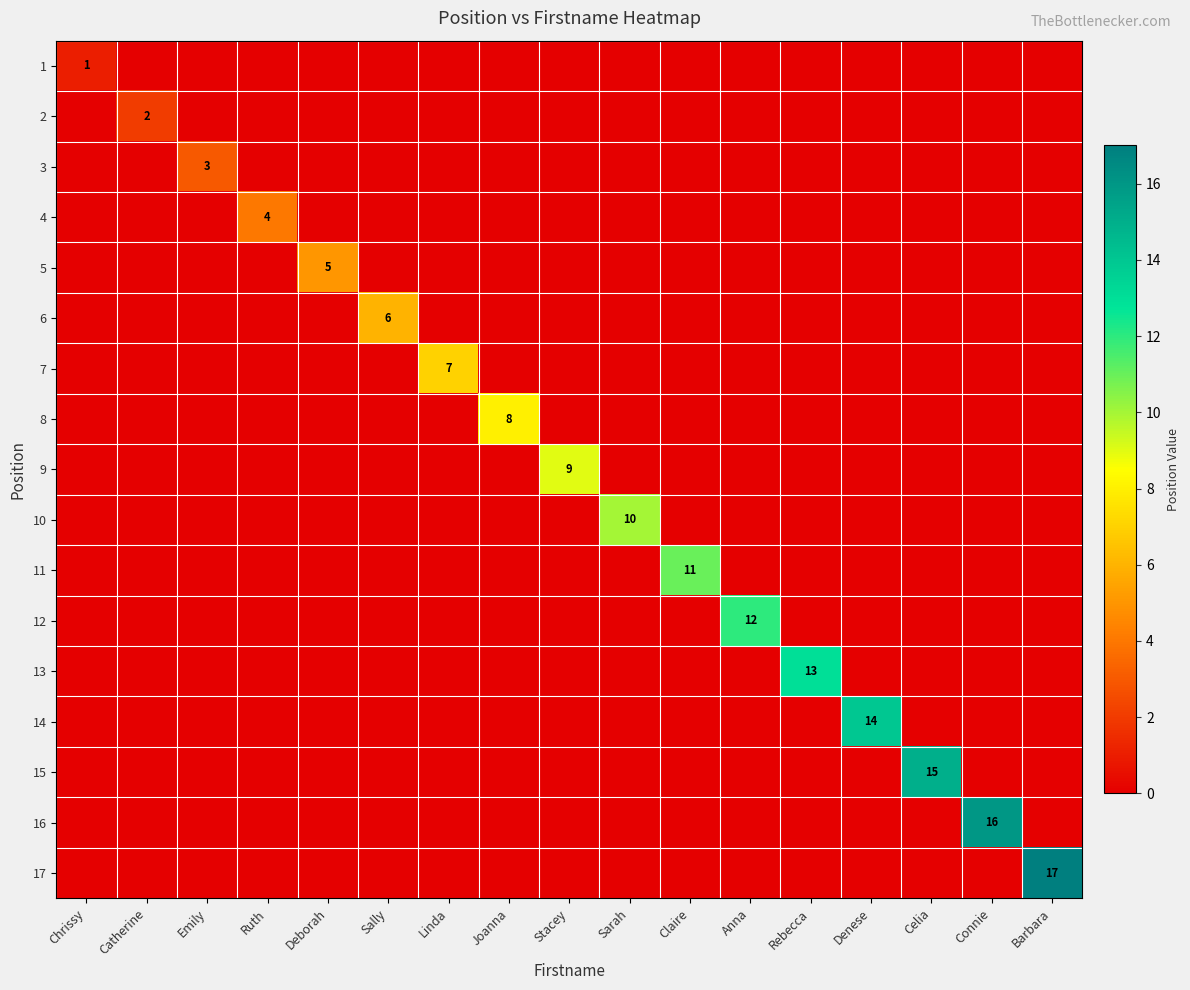

What is the spread (max minus min) of values at Celia?

15